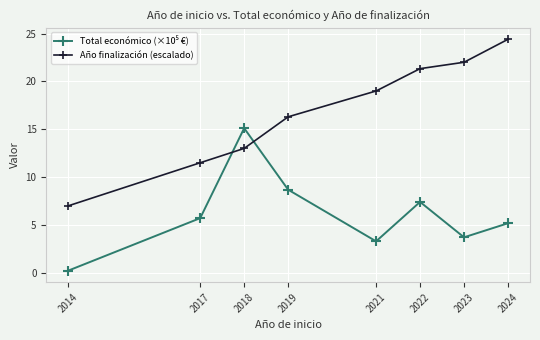

What is the difference between the highest and lowest values at 2021?

15.7